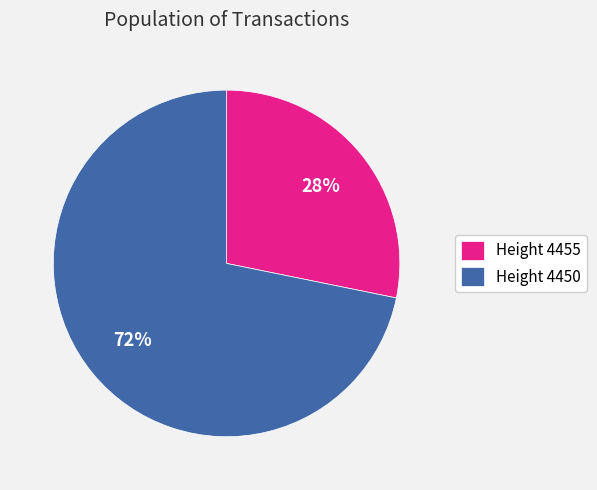

Between Height 4455 and Height 4450, which is larger?

Height 4450